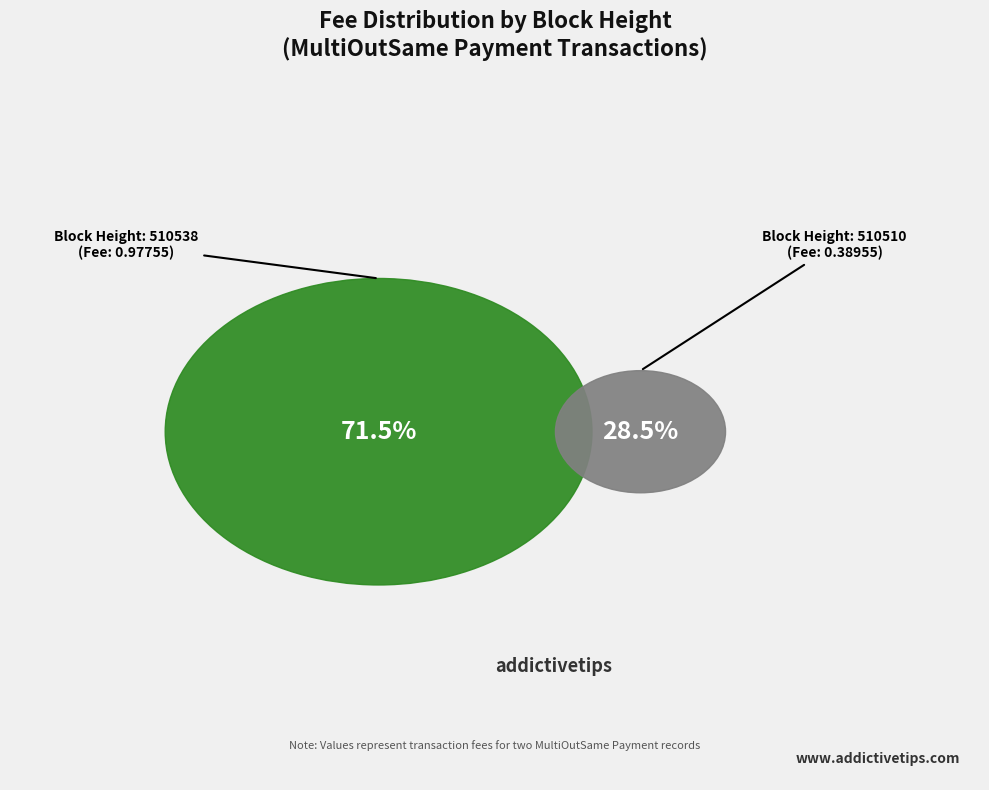

To the nearest percent, what is the average slice percentage?

50%